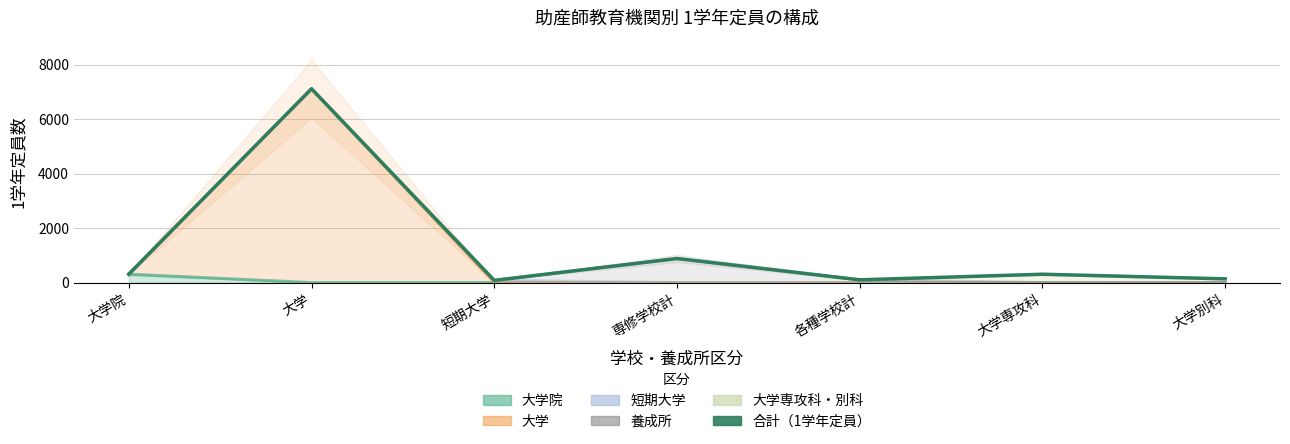

What is the sum of the values at 各種学校計 and 大学?

7209